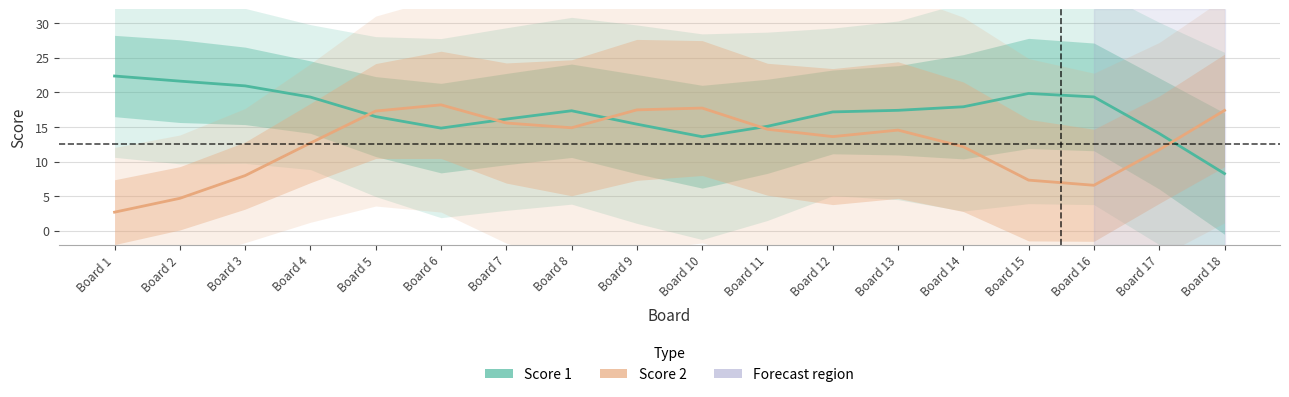

True or false: Score 1 has a value of 25.2 at Board 11.

False